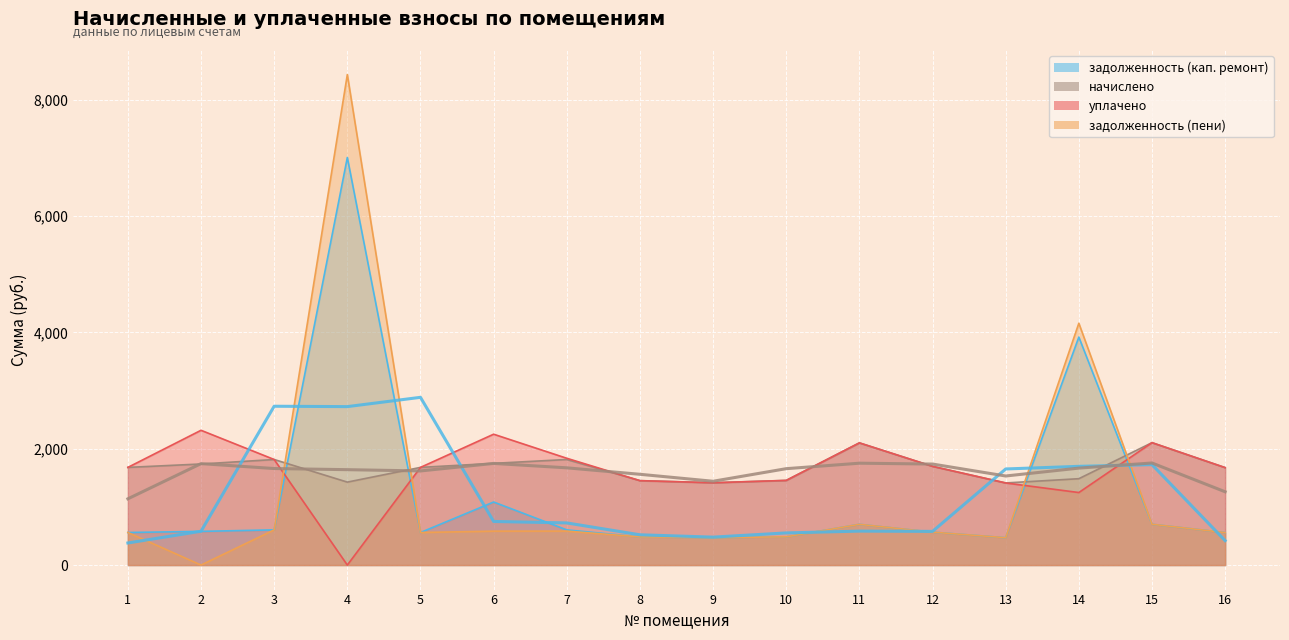

Is it true that задолженность (пени) equals 582.9 at 6?

True